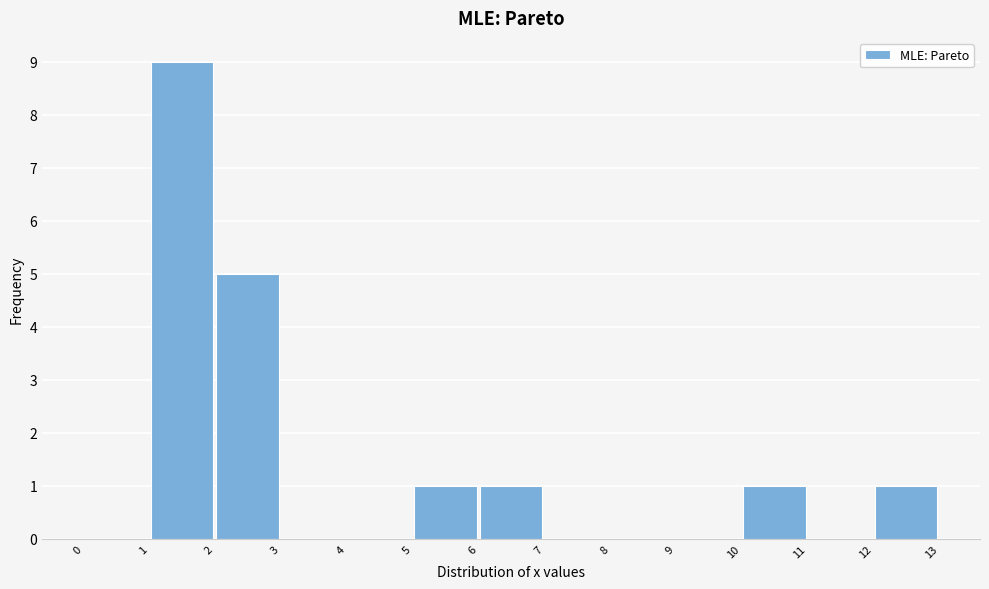

Over which range of the x-axis is the bar tallest?

1 to 2